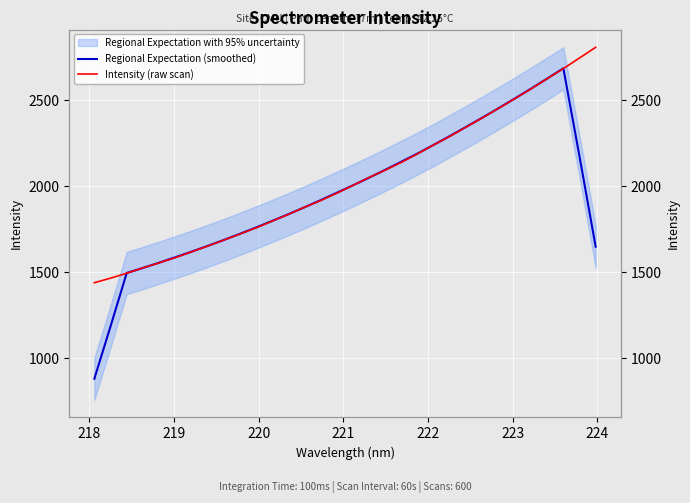

Which series has the largest range (max minus min)?

Regional Expectation (smoothed)